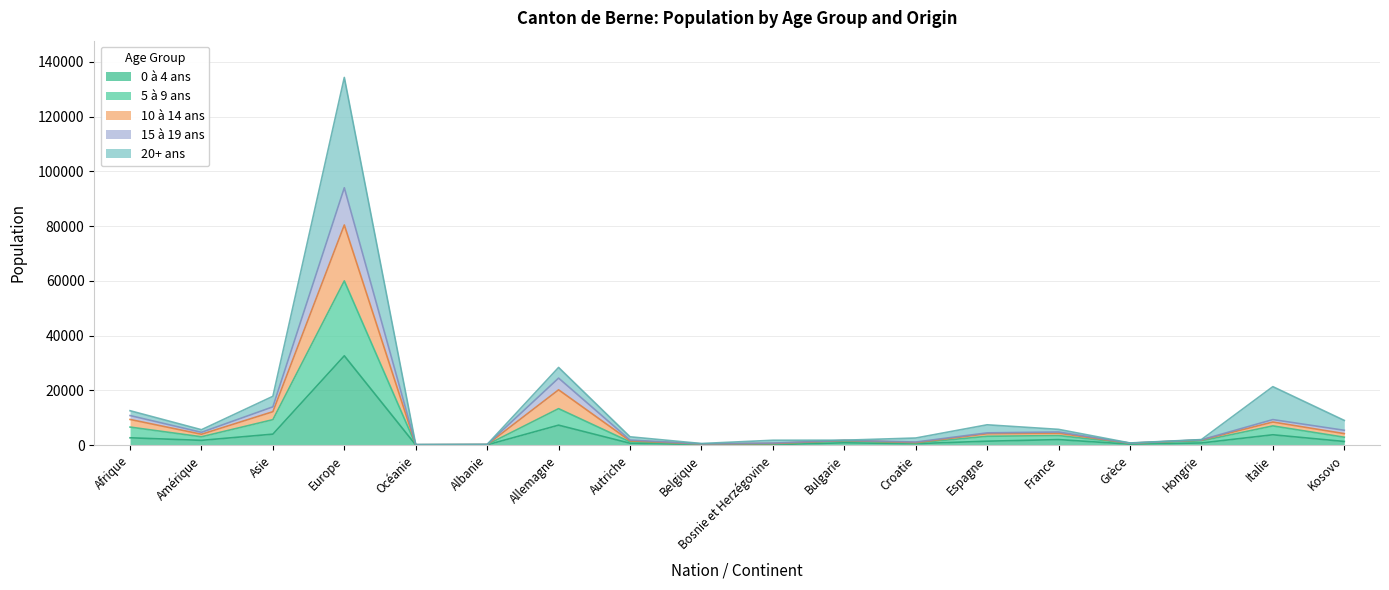

At which category is the sum across all series the highest?

Europe